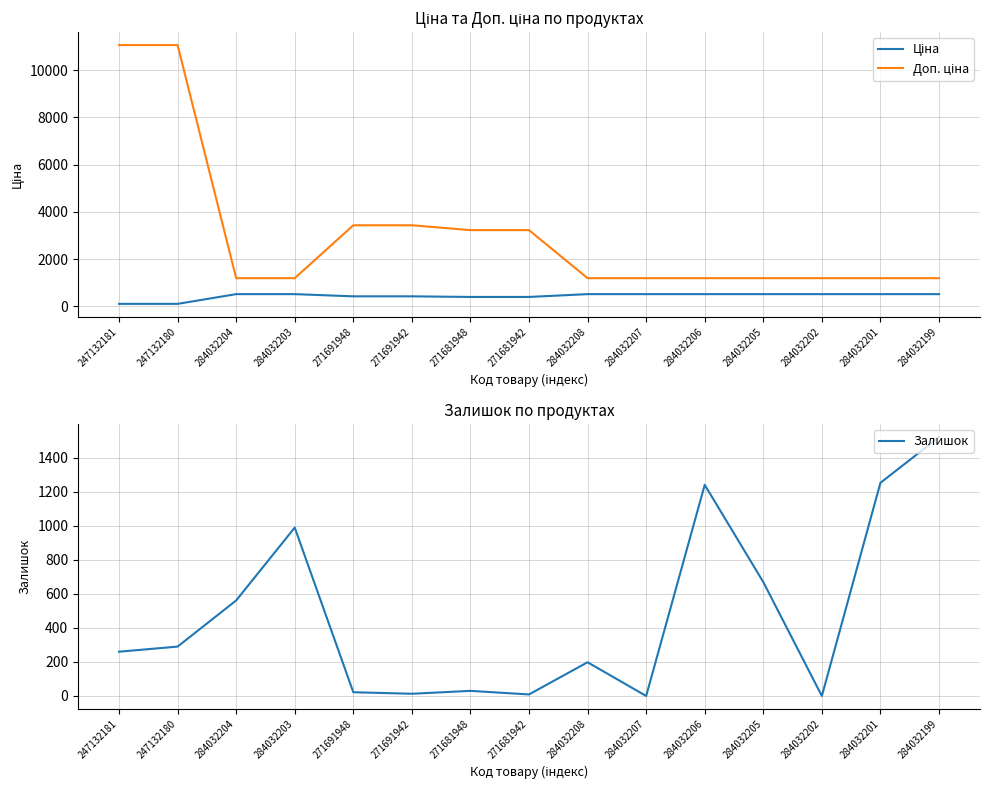

At which category is the sum across all series the highest?

247132180